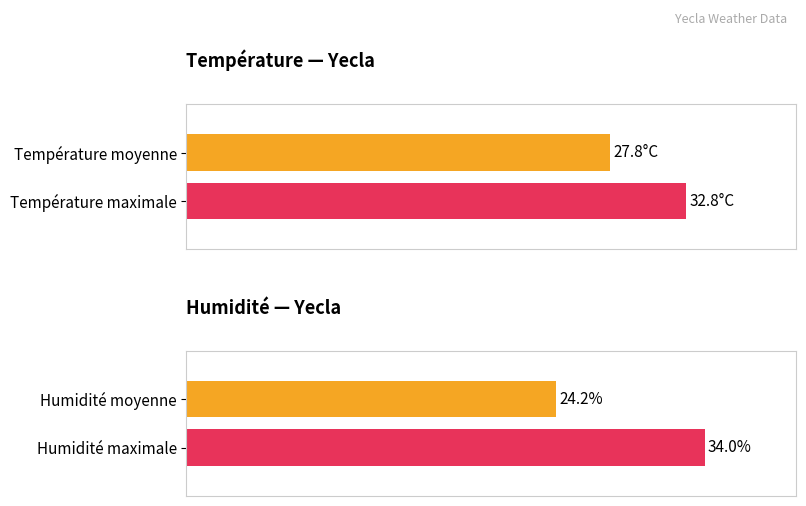

Which series has the largest total across all categories?

Température (ºC)